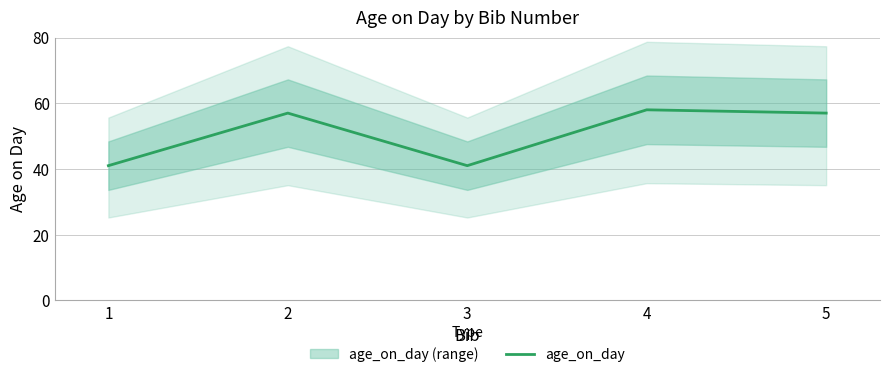

What is the average value?

51